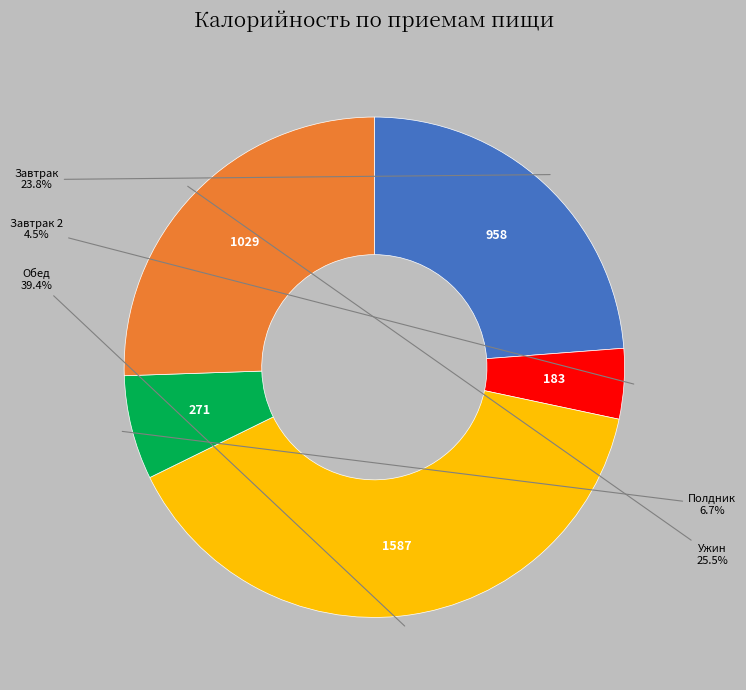

Is there any slice that represents more than half of the pie?

No